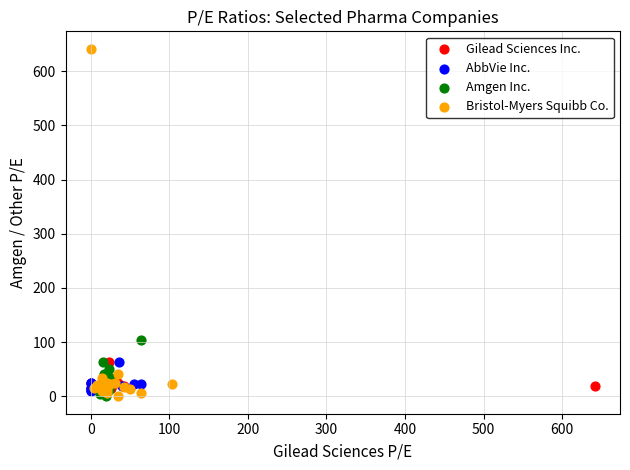

Which series has the widest spread of Y values?

Bristol-Myers Squibb Co.